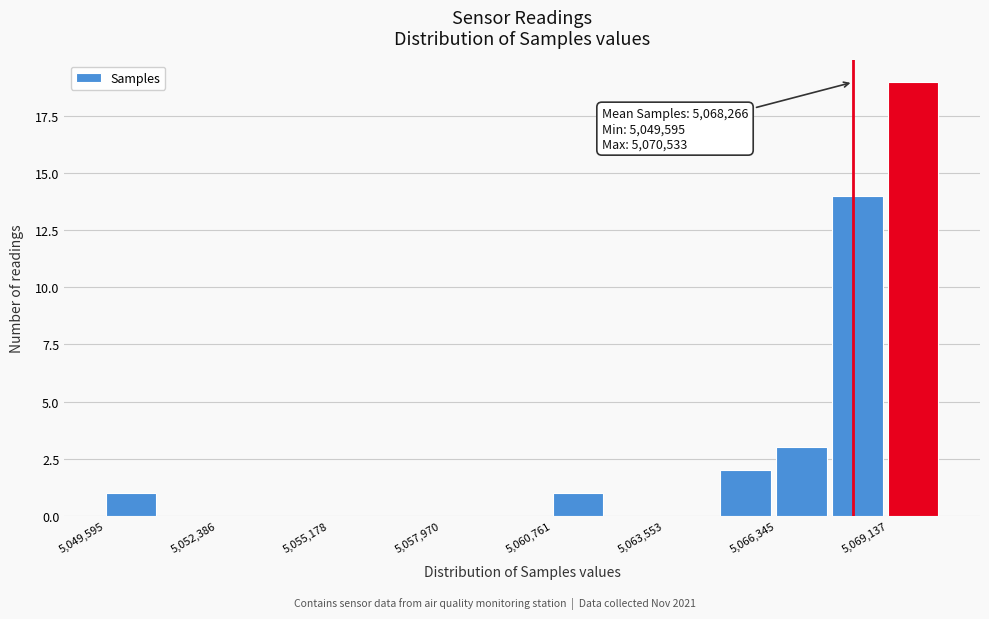

Read against the x-axis, roughly where is the centre of the tallest bar?

5070000